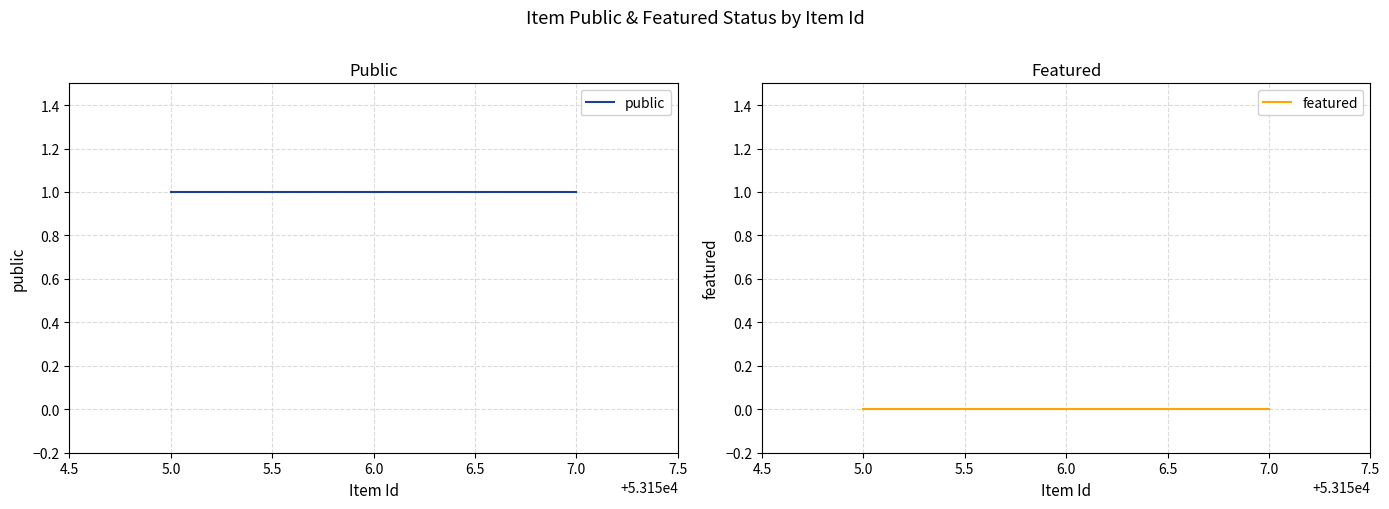

What is the difference between the highest and lowest values at 5.0?

1